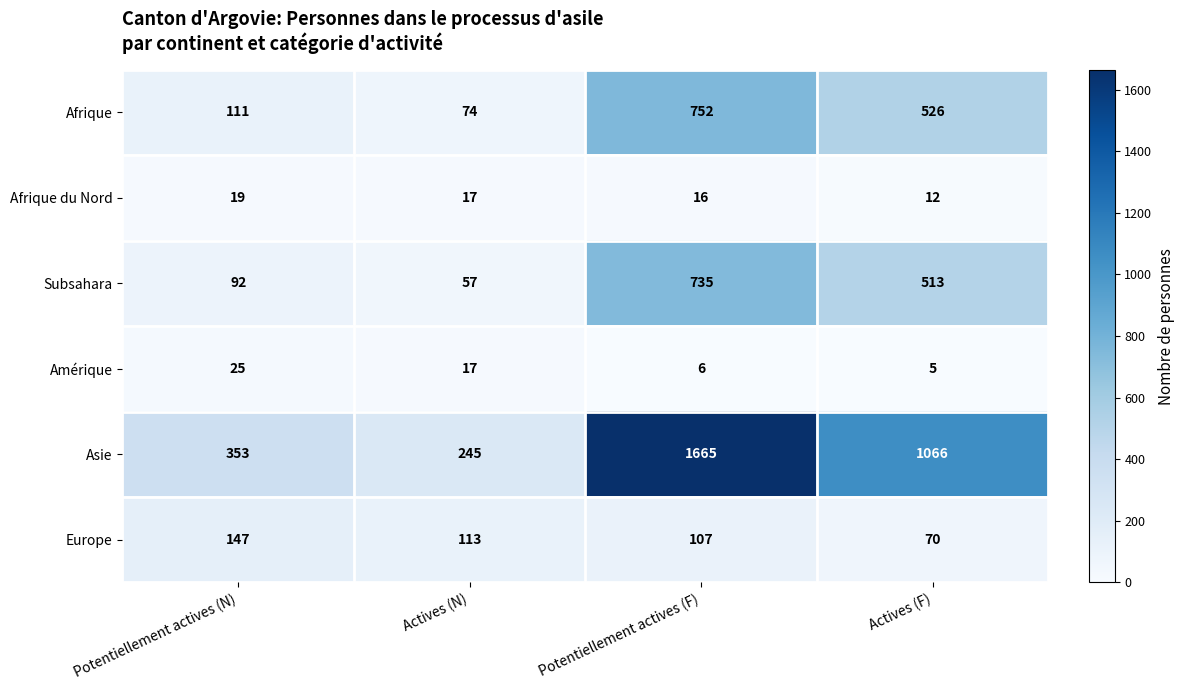

What is the minimum value shown in the chart?

5